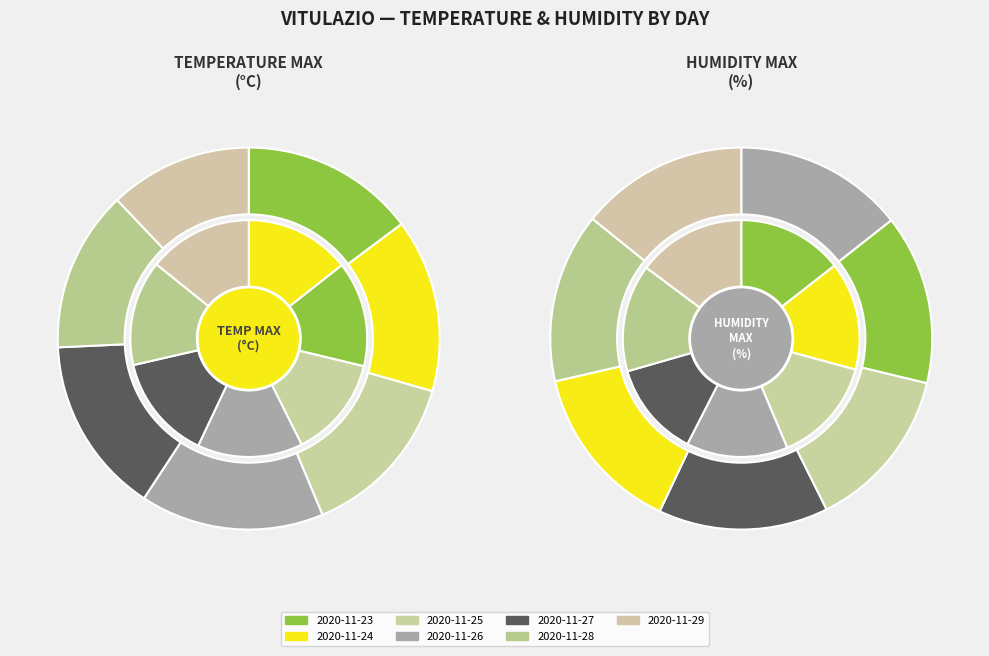

Which slice is the smallest?

2020-11-29